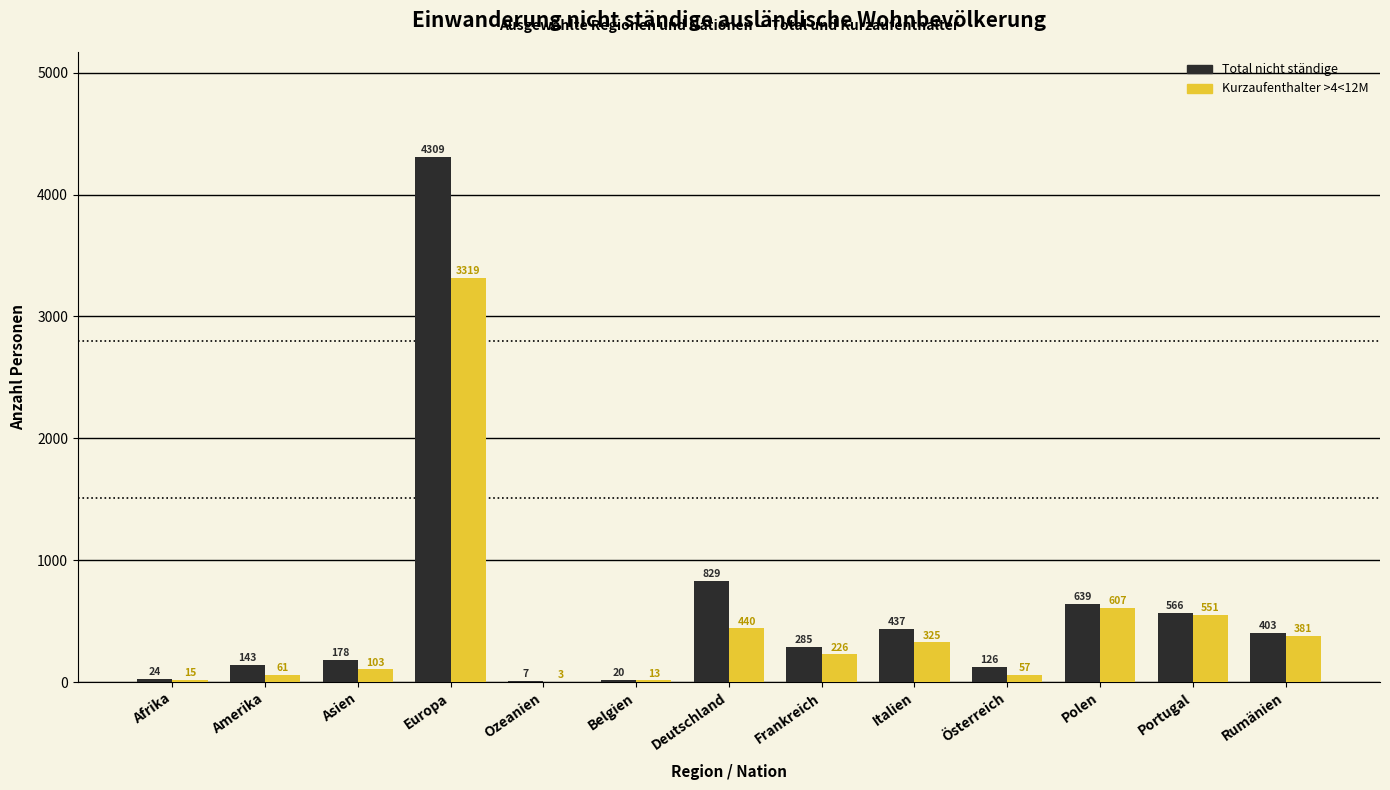

How many groups of bars are there?

13